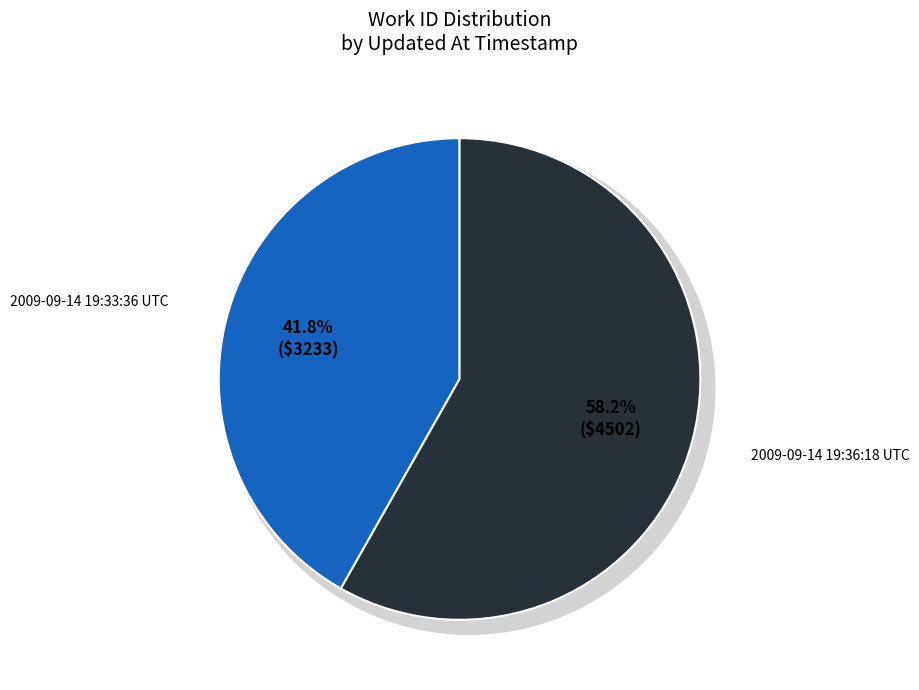

To the nearest percent, what portion does 2009-09-14 19:36:18 UTC represent?

58%